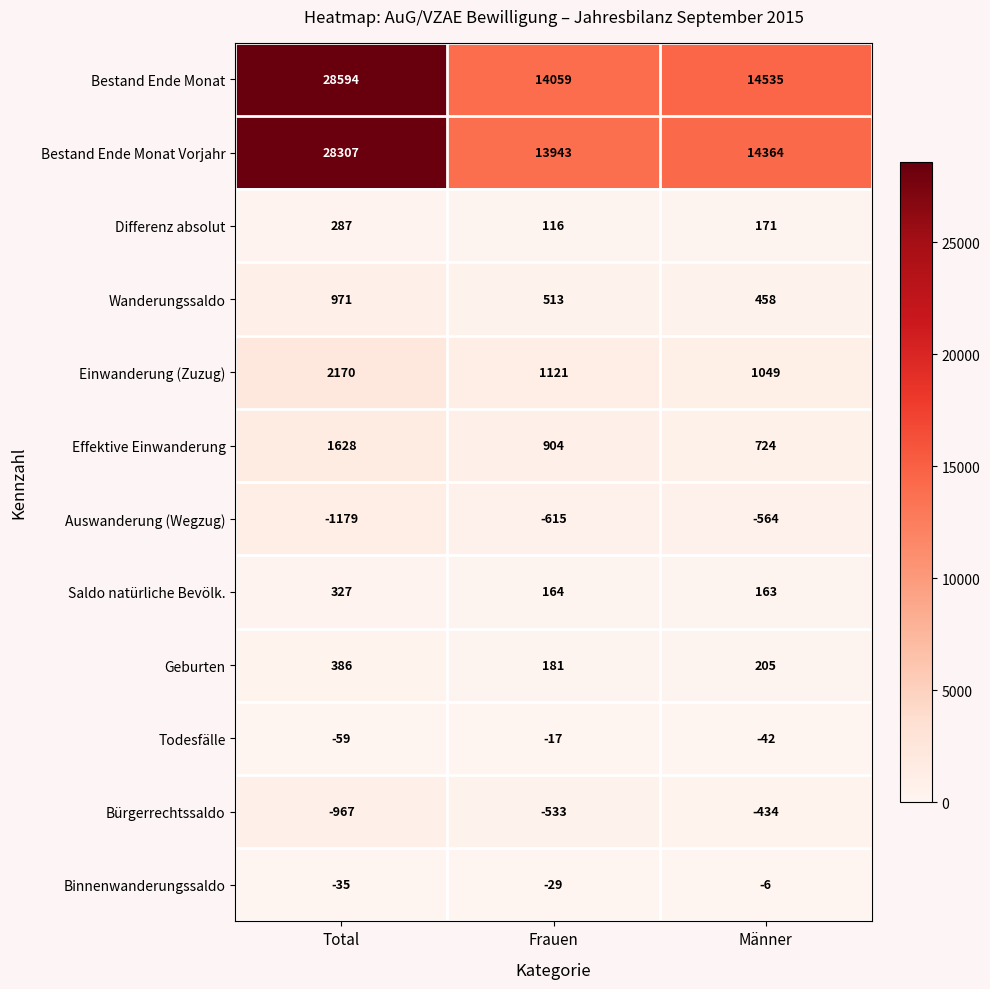

How many data points does each series have?

3